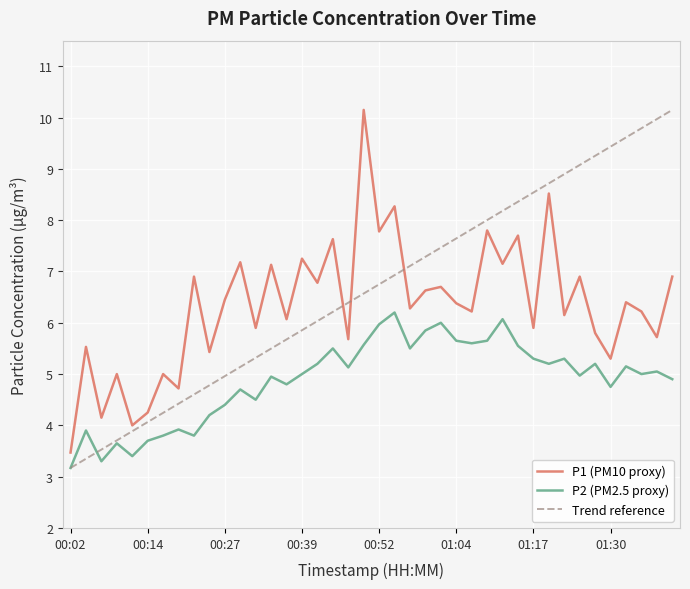

True or false: Trend reference and P1 (PM10 proxy) intersect in this chart.

True